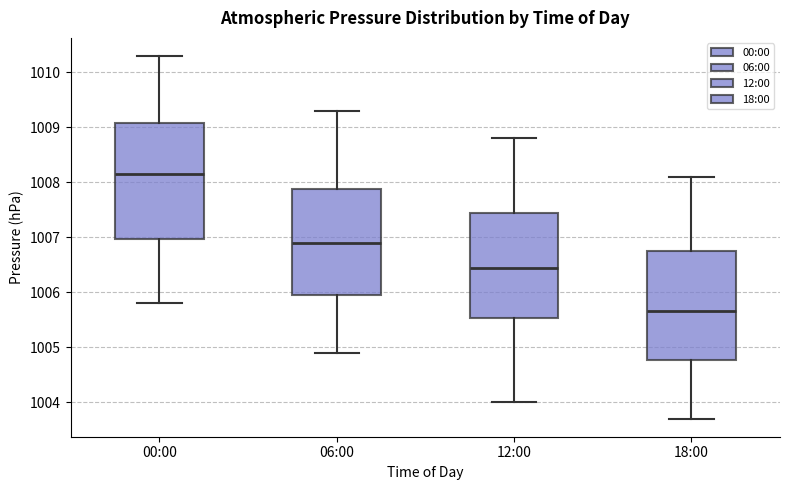

Which box's median line is the lowest?

18:00